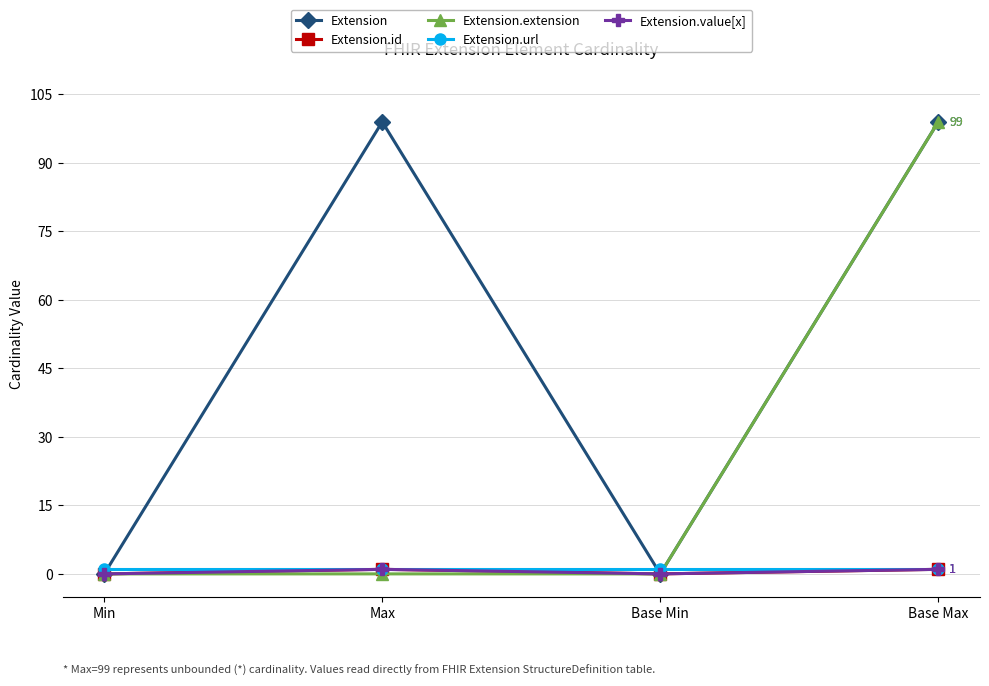

What is the approximate value of Extension.extension at Base Max, to the nearest 5?

100